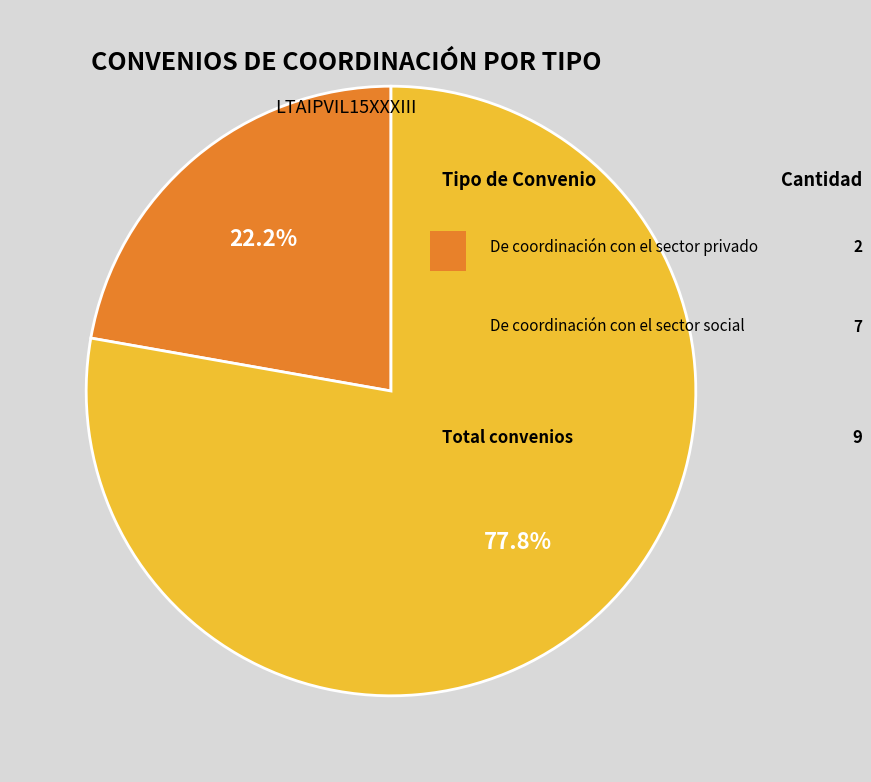

Is there any slice that represents more than half of the pie?

Yes